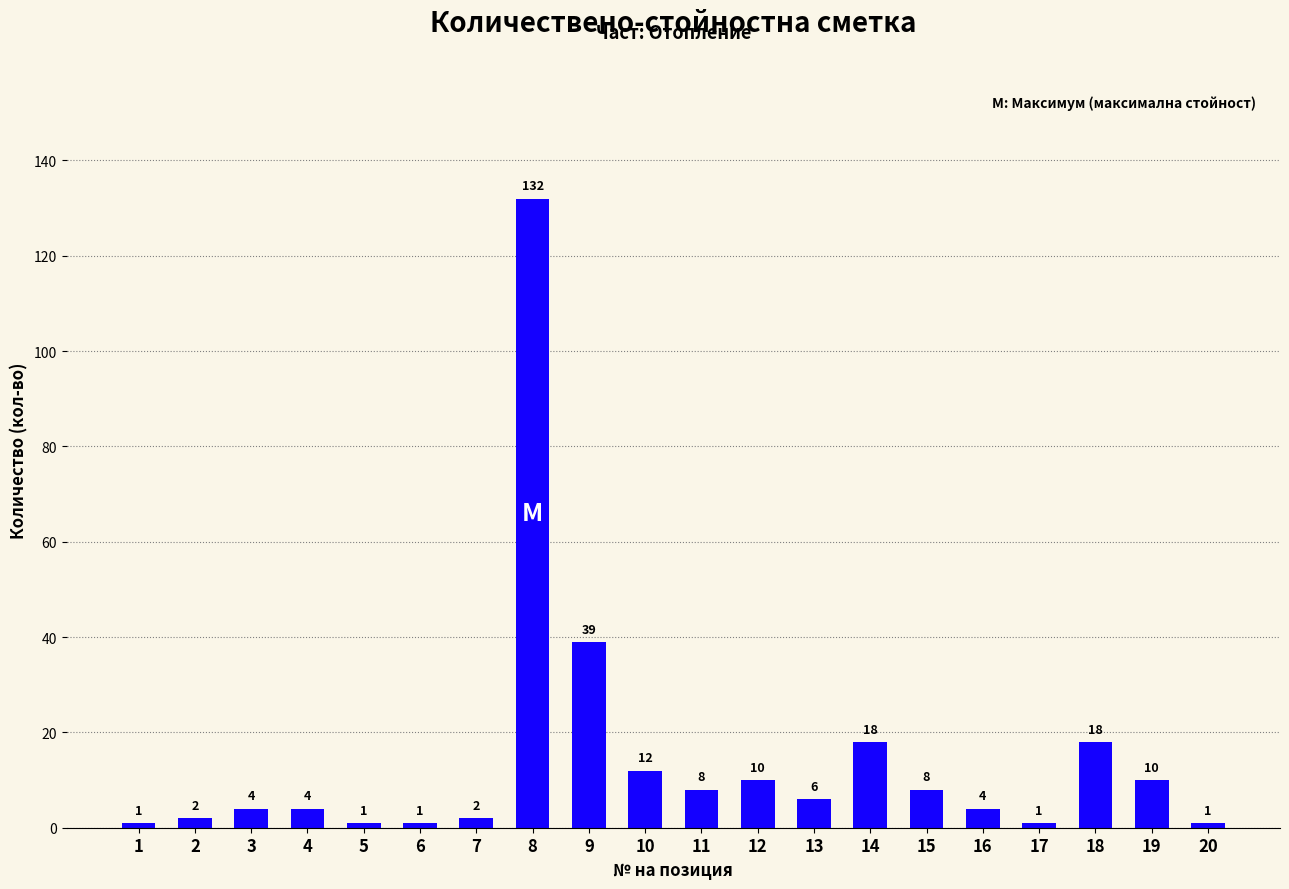

Between 10 and 7, which is larger?

10